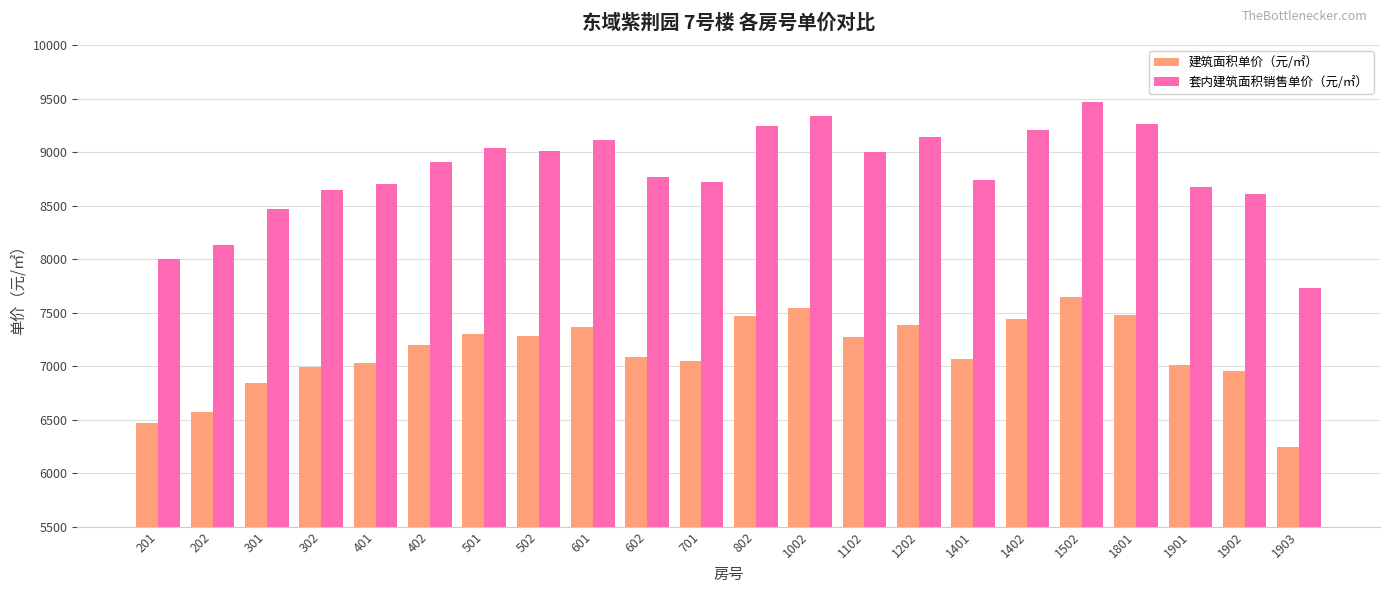

Which series changed the most between 601 and 1401?

套内建筑面积销售单价（元/㎡）